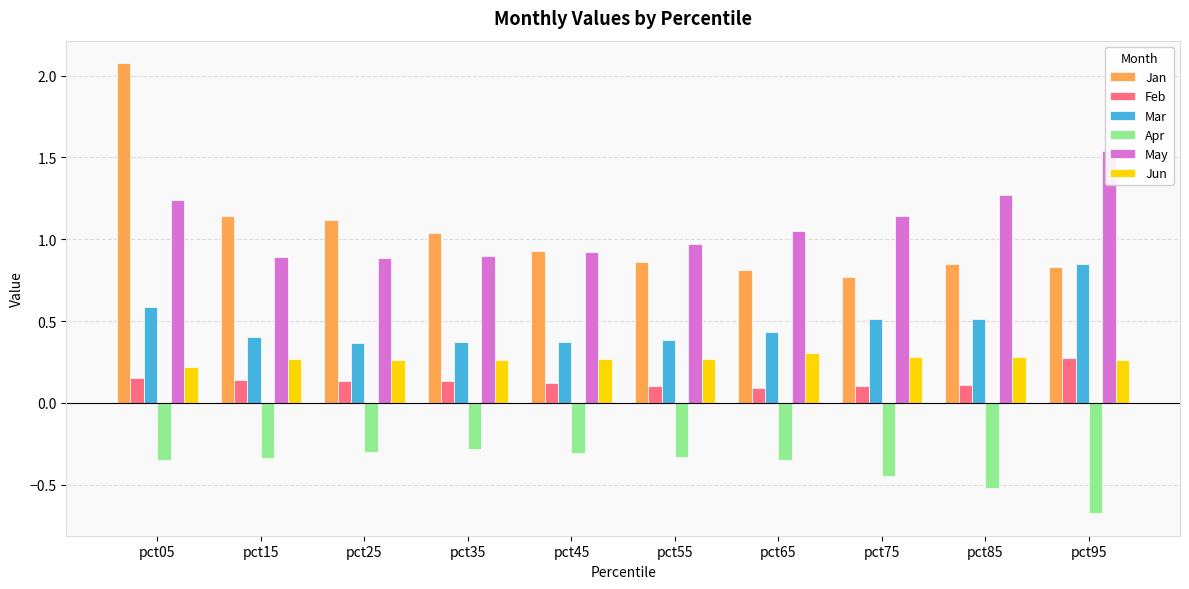

The Jun series shows 0.2 at pct05. True or false?

True